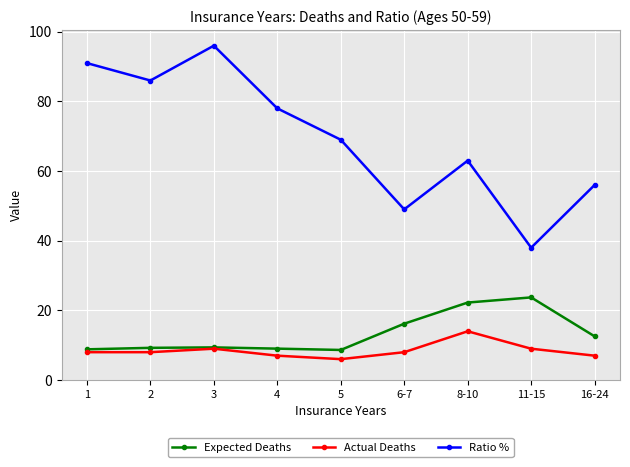

How many values in the Ratio % series are below 69?

4